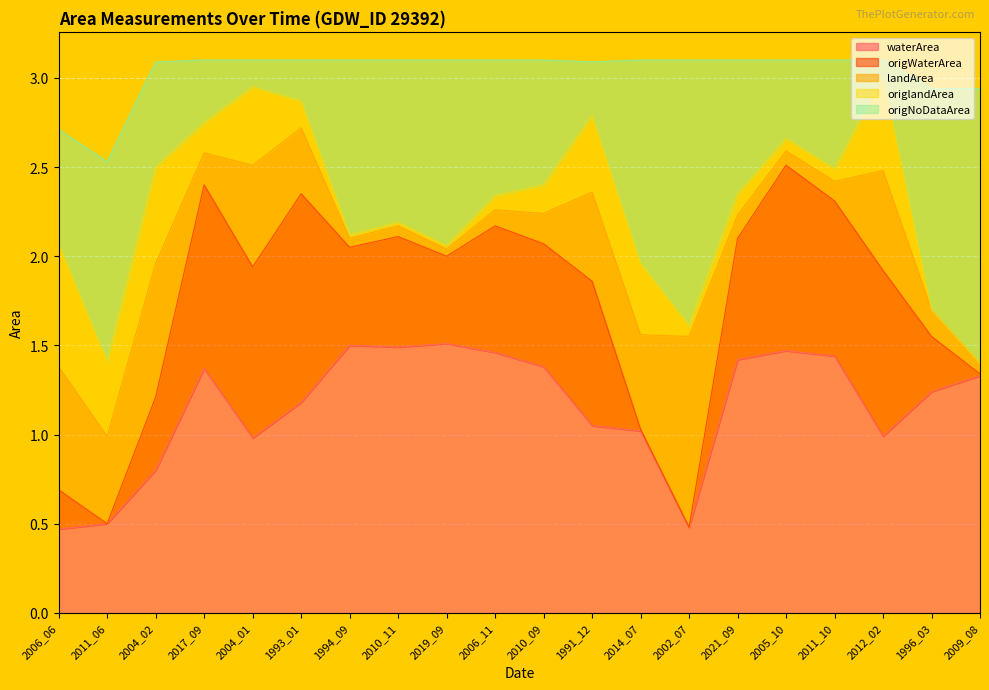

What are all the series names shown in the legend?

waterArea, origWaterArea, landArea, origlandArea, origNoDataArea